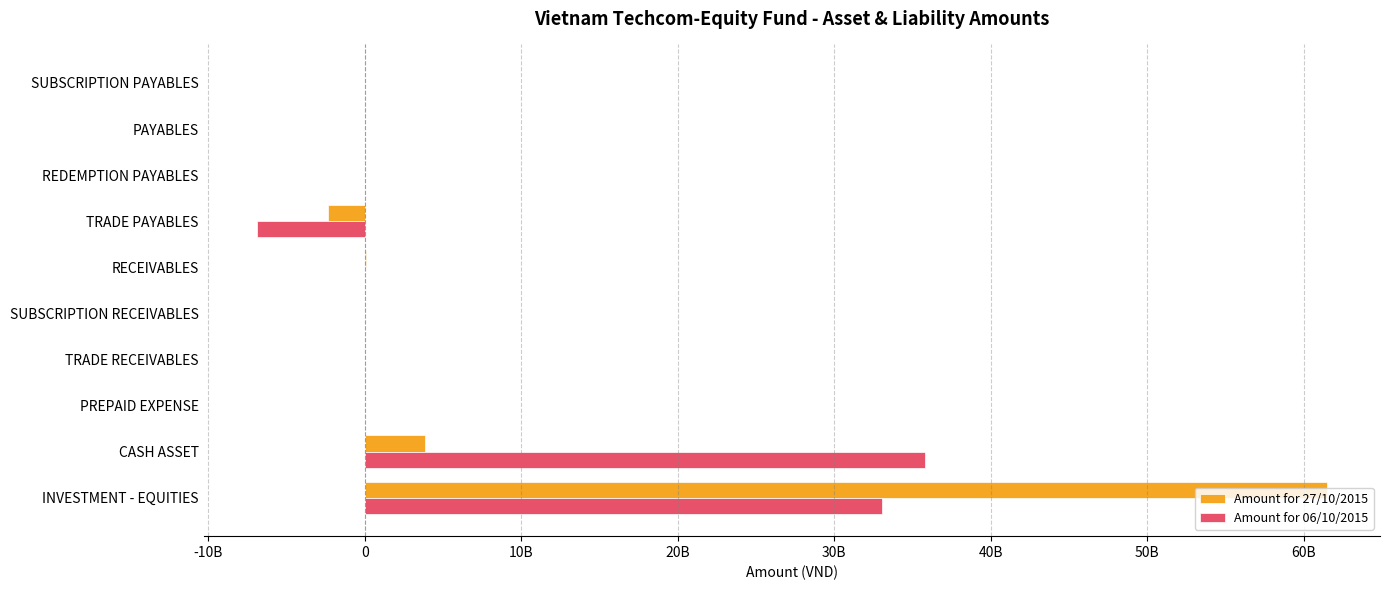

What are all the series names shown in the legend?

Amount for 27/10/2015, Amount for 06/10/2015